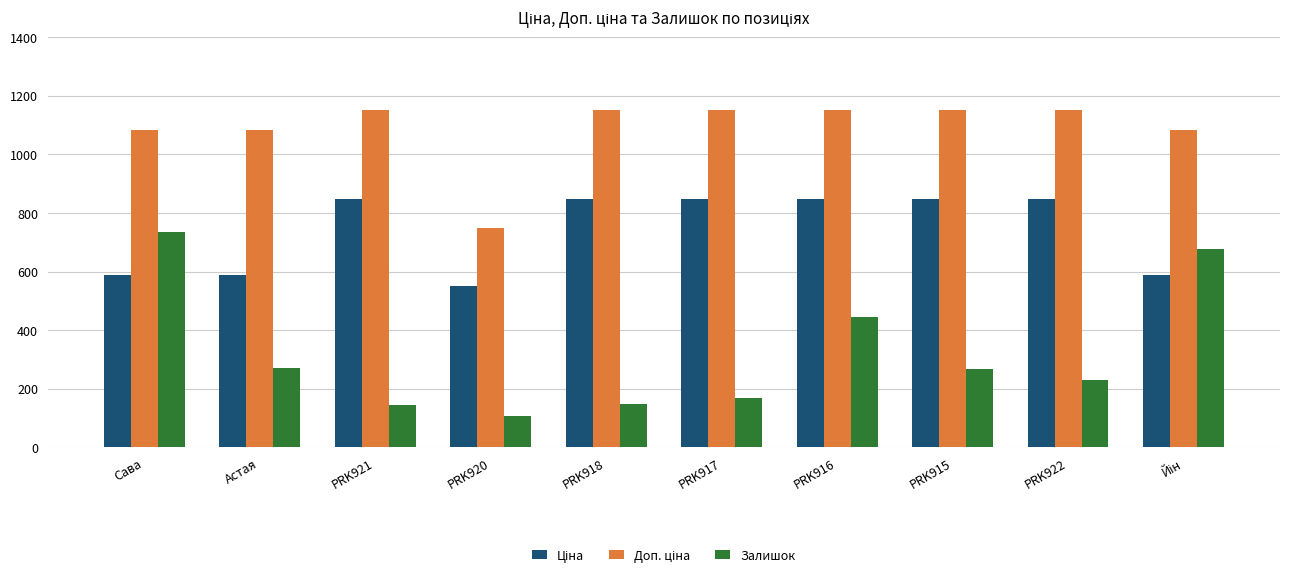

At how many categories does at least one series exceed 186?

10